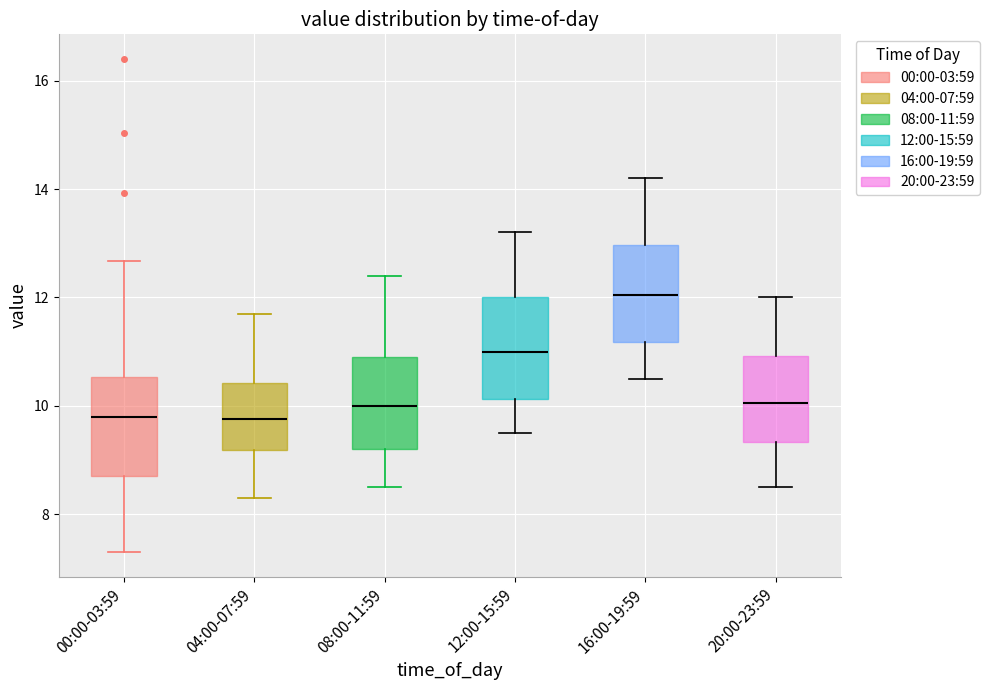

Reading left to right, read every box against the y-axis: the position of its median line, the range the box covers, and the ends of its whiskers. The values are not printed on the chart, so give them approximately, as read against the axis.

00:00-03:59: median 9.8, box 8.6 to 10.6, whiskers 7.4 to 12.6
04:00-07:59: median 9.8, box 9.2 to 10.4, whiskers 8.4 to 11.8
08:00-11:59: median 10.0, box 9.2 to 11.0, whiskers 8.6 to 12.4
12:00-15:59: median 11.0, box 10.2 to 12.0, whiskers 9.6 to 13.2
16:00-19:59: median 12.0, box 11.2 to 13.0, whiskers 10.6 to 14.2
20:00-23:59: median 10.0, box 9.4 to 11.0, whiskers 8.6 to 12.0